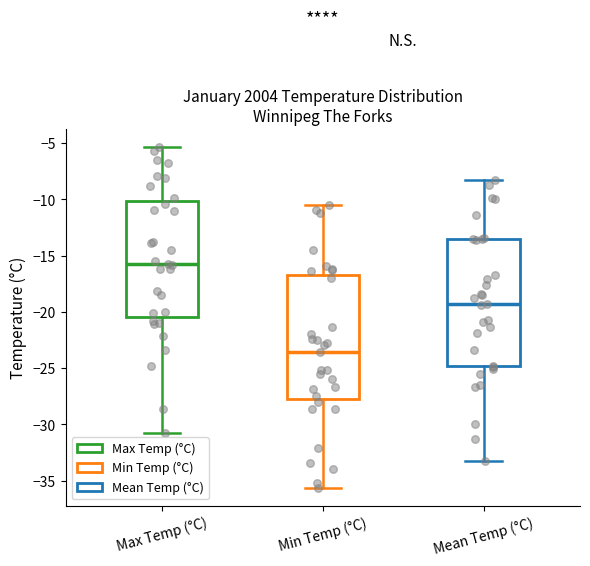

Reading left to right, transcribe this box plot: for each box, give where its median line is, the range the box spans, and where its two whiskers end, as read against the y-axis. The values are not printed on the chart, so give them approximately, as read against the axis.

Max Temp (°C): median -15.5, box -20.5 to -10.0, whiskers -31.0 to -5.5
Min Temp (°C): median -23.5, box -27.5 to -16.5, whiskers -35.5 to -10.5
Mean Temp (°C): median -19.5, box -25.0 to -13.5, whiskers -33.5 to -8.5